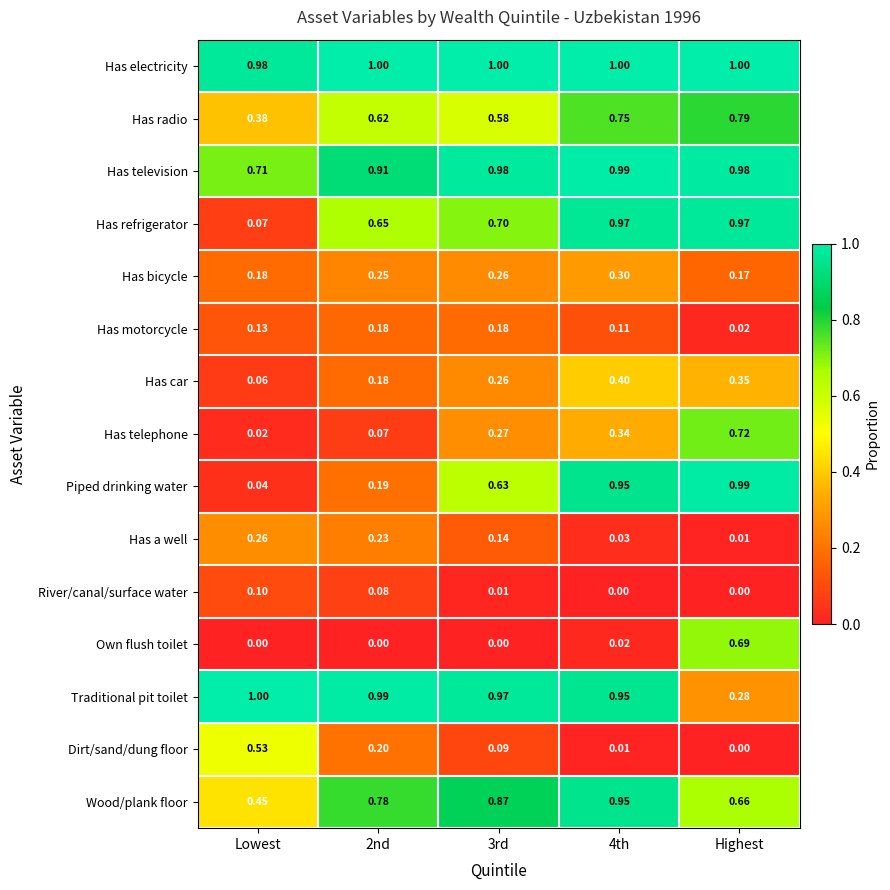

Which category has the highest value in the Dirt/sand/dung floor series?

Lowest